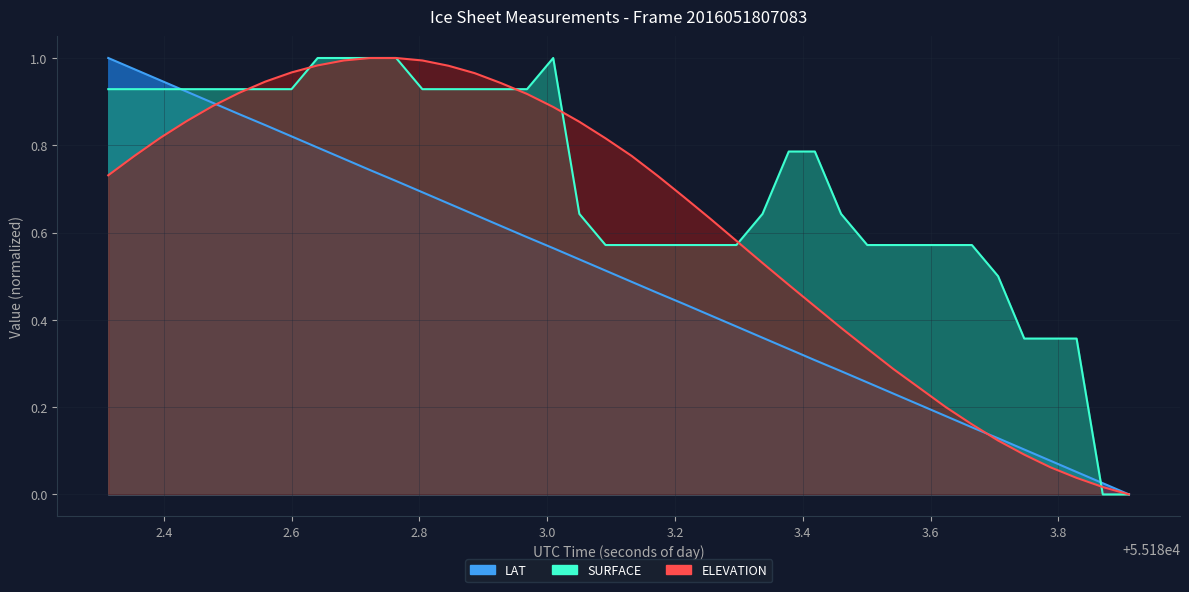

Does the chart display data point markers on the line(s)?

No